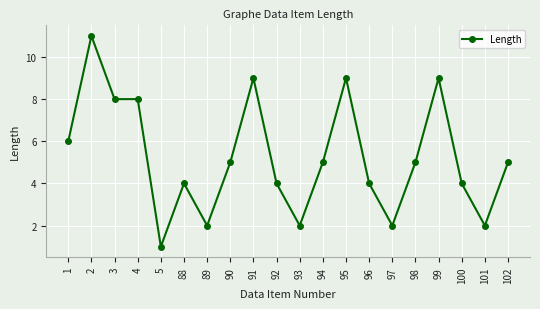

Reading right to left, list all the values displayed in this chart.

102=5	101=2	100=4	99=9	98=5	97=2	96=4	95=9	94=5	93=2	92=4	91=9	90=5	89=2	88=4	5=1	4=8	3=8	2=11	1=6